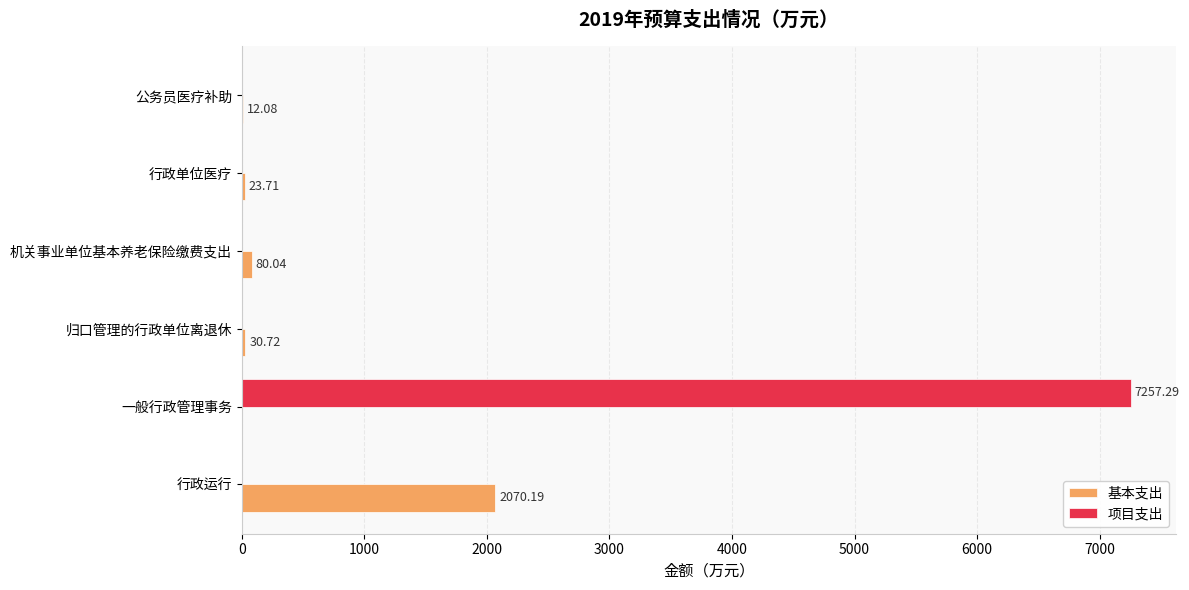

Which series has the largest total across all categories?

项目支出